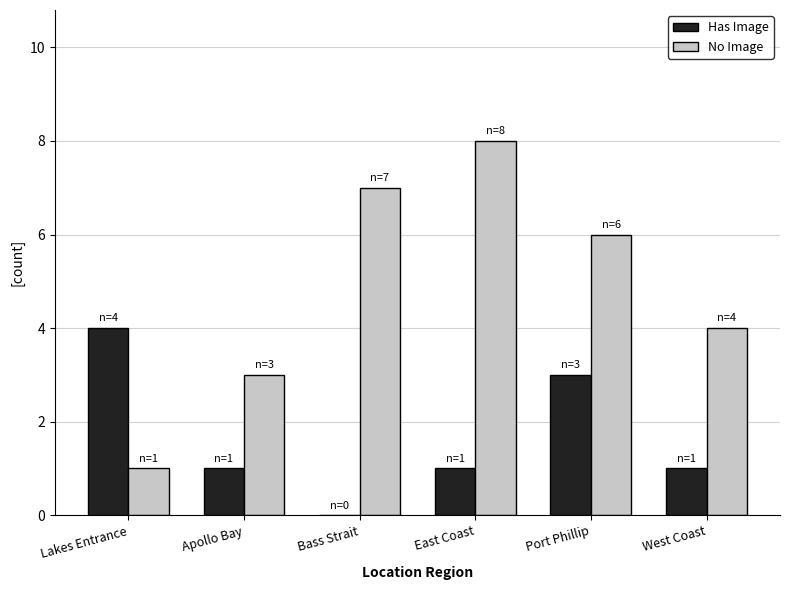

Is the value of Has Image at West Coast greater than the value of No Image at Port Phillip?

No